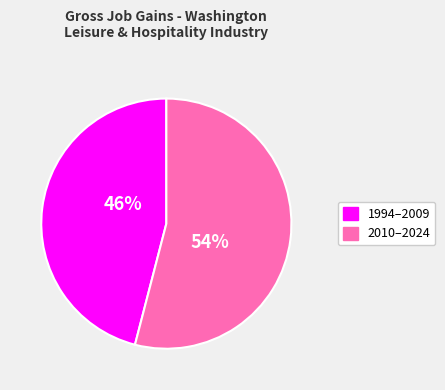

Is there a majority slice in this chart?

Yes